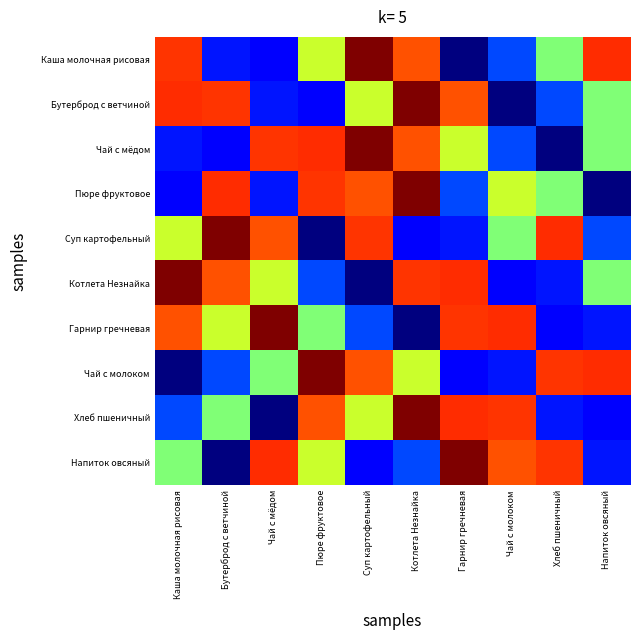

How many series are shown in this chart?

10